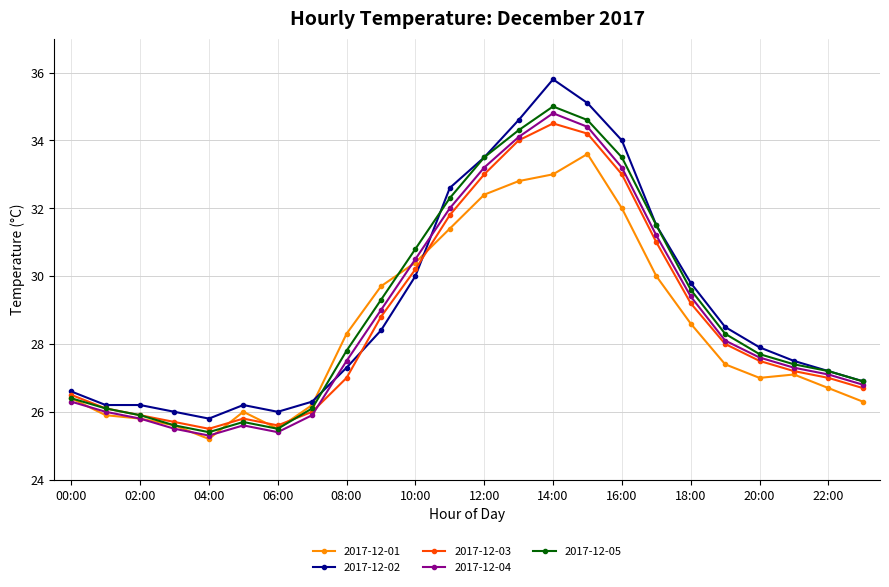

How many interior local peaks does the 2017-12-03 series have?

2